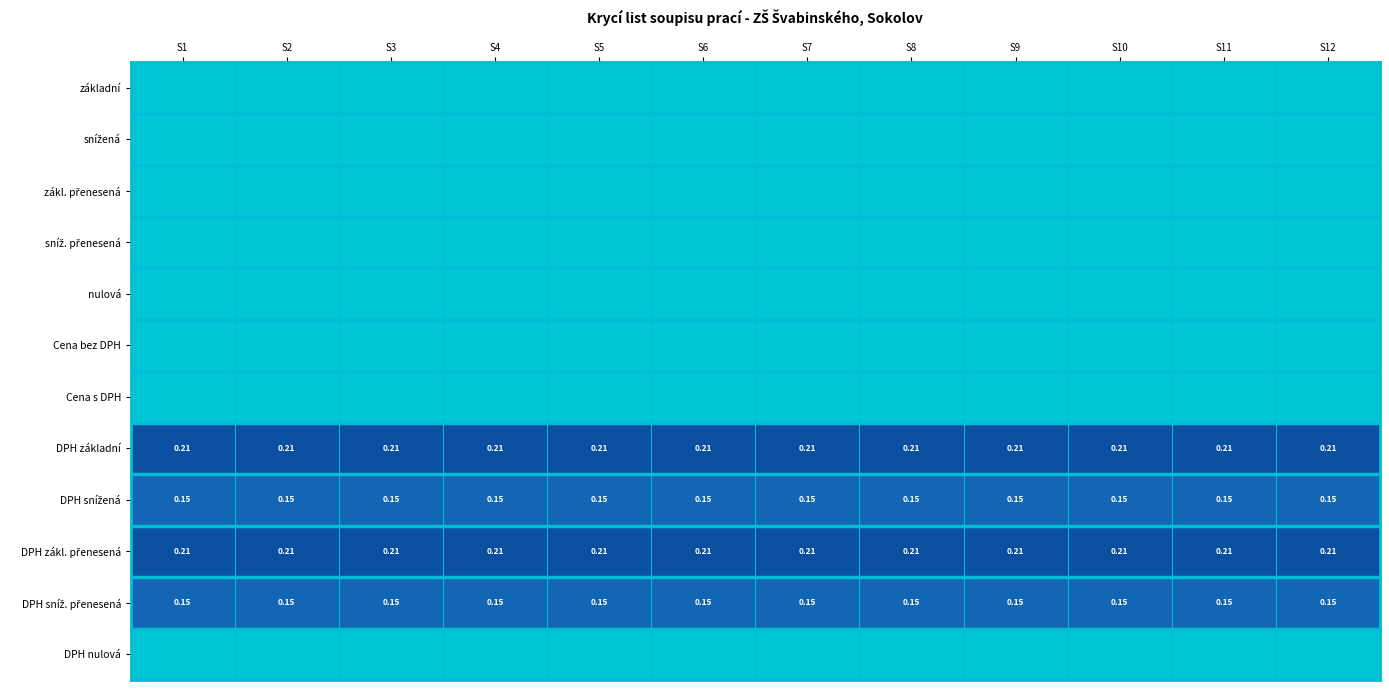

What is the difference between the highest and lowest values at S5?

0.2